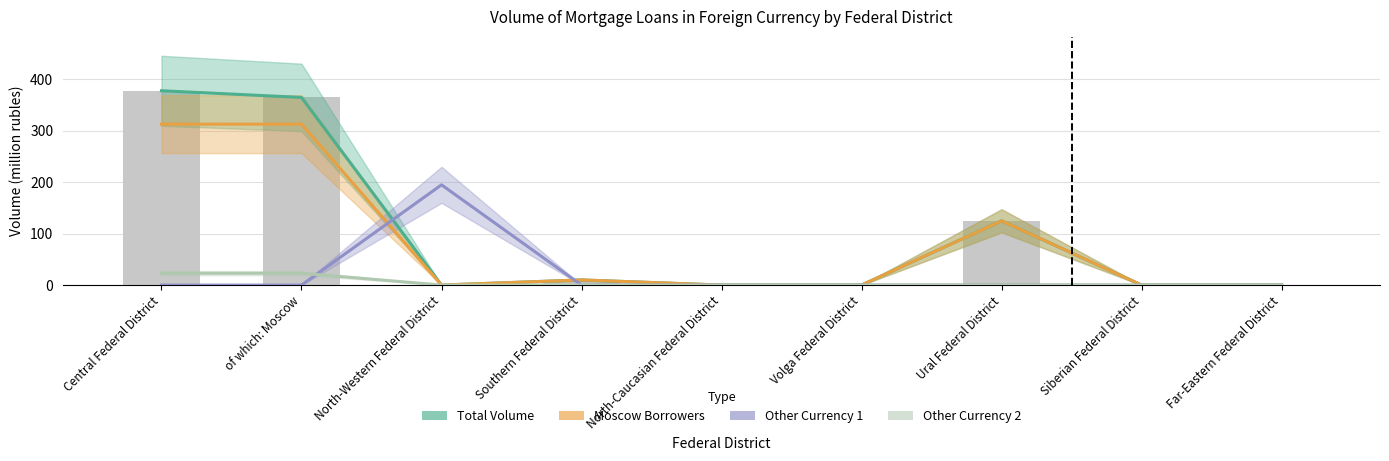

What is the difference between the maximum and minimum values in the Other Currency 1 series?

195